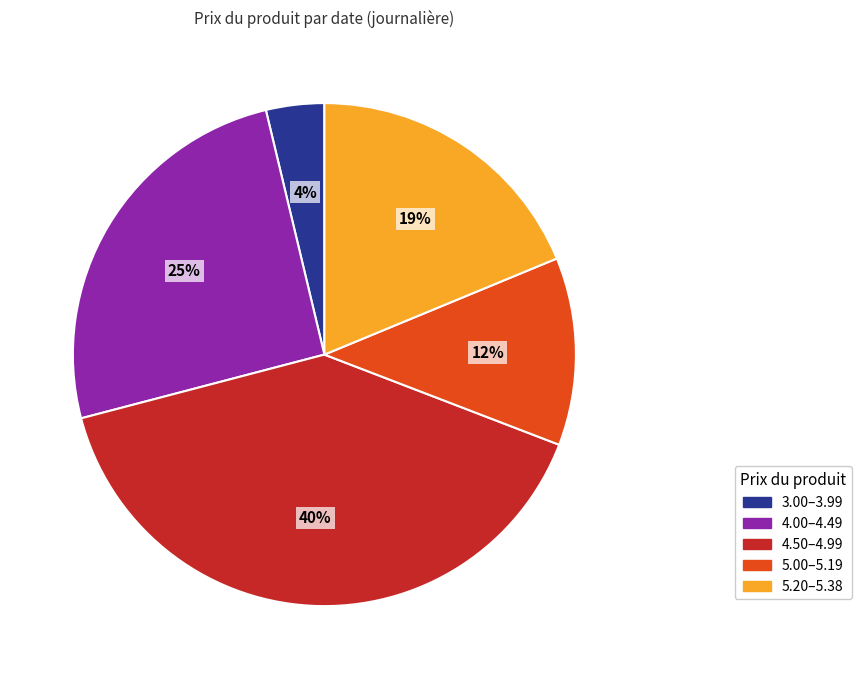

To the nearest percent, what is the difference between the largest and smallest slice percentages?

36%